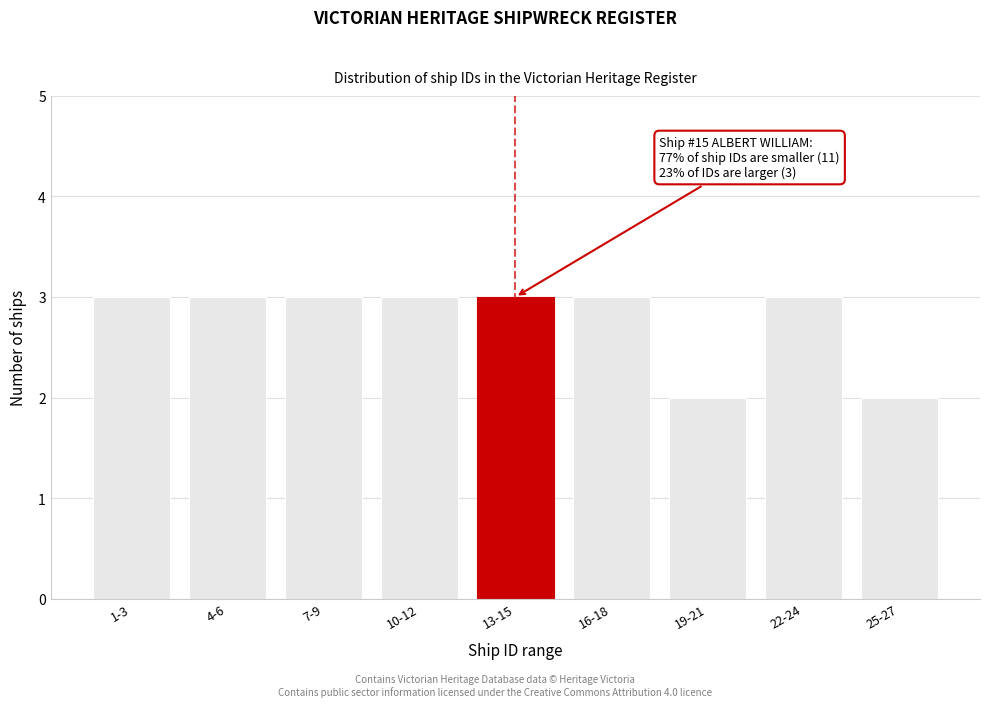

Reading left to right, list all the values displayed in this chart.

1-3=3	4-6=3	7-9=3	10-12=3	13-15=3	16-18=3	19-21=2	22-24=3	25-27=2